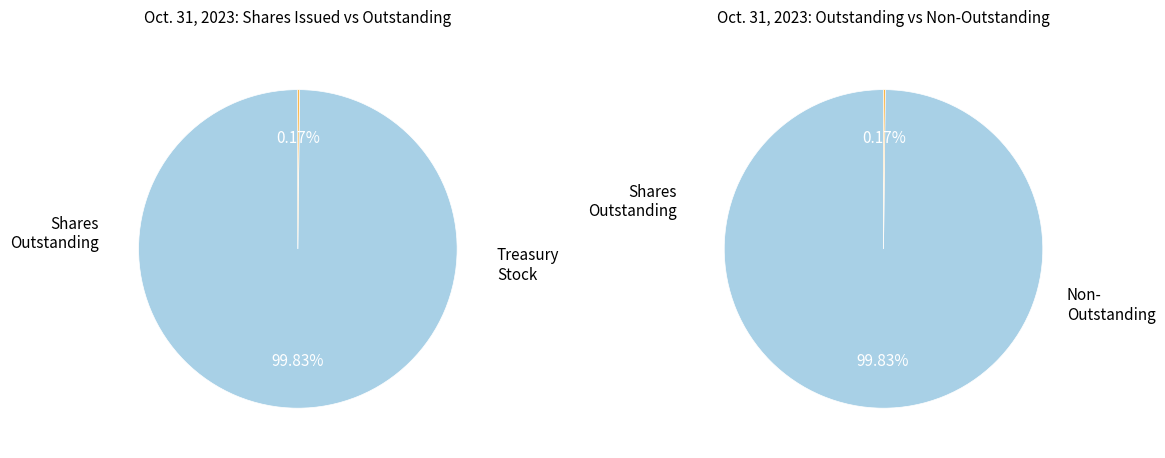

How many slices are in this pie chart?

4